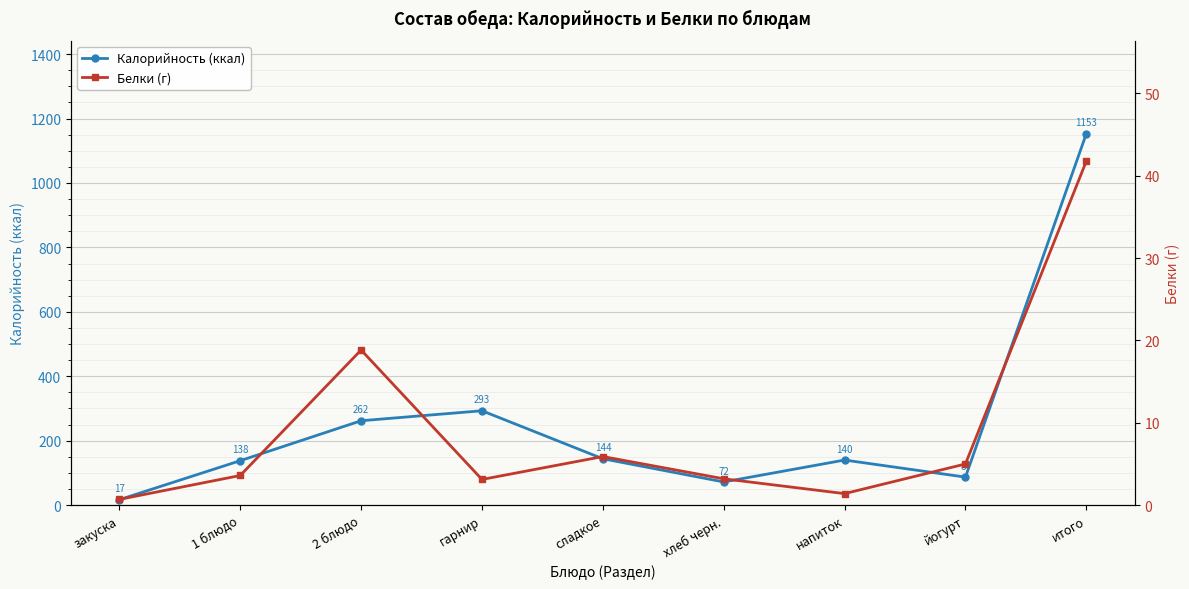

How many interior local valleys does the Калорийность (ккал) series have?

2